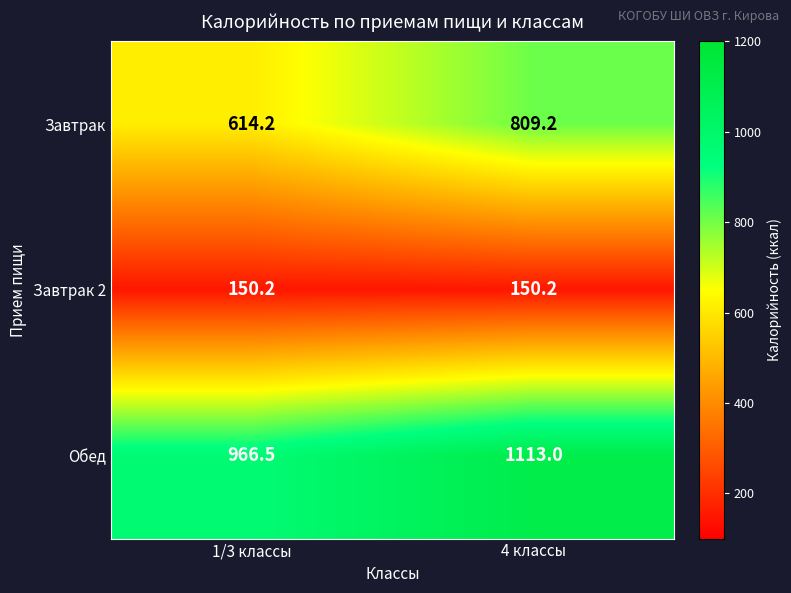

Which series has the largest range (max minus min)?

Завтрак